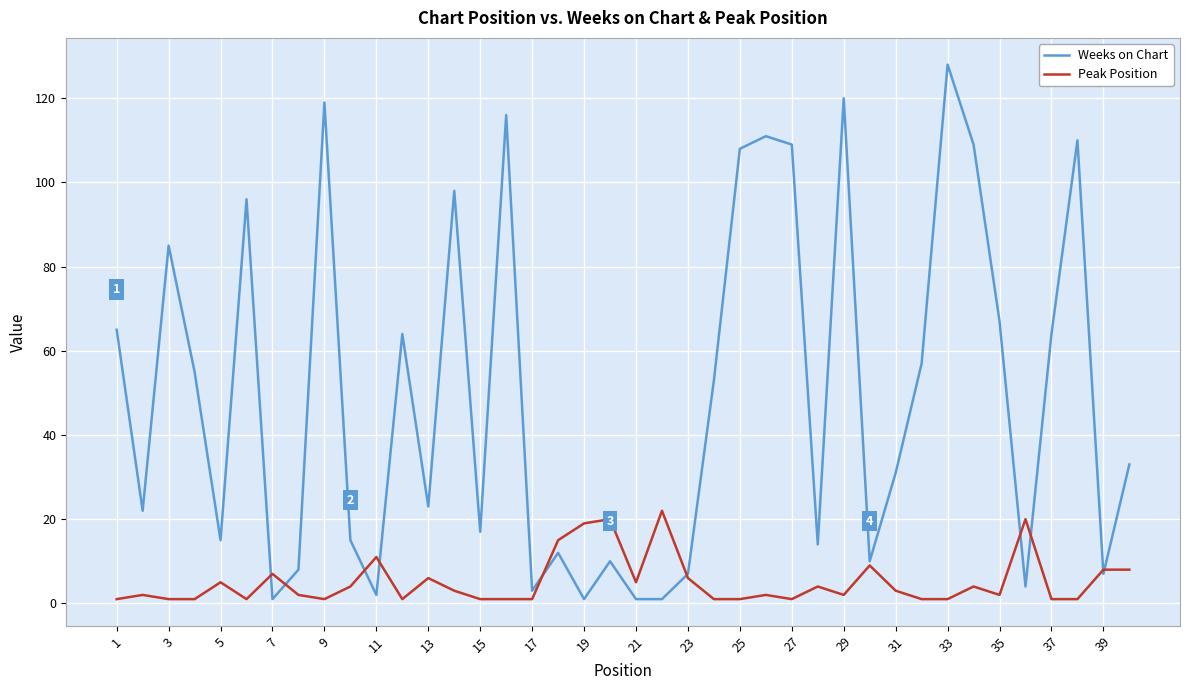

Which series ends up on top after the final intersection of Peak Position and Weeks on Chart?

Weeks on Chart